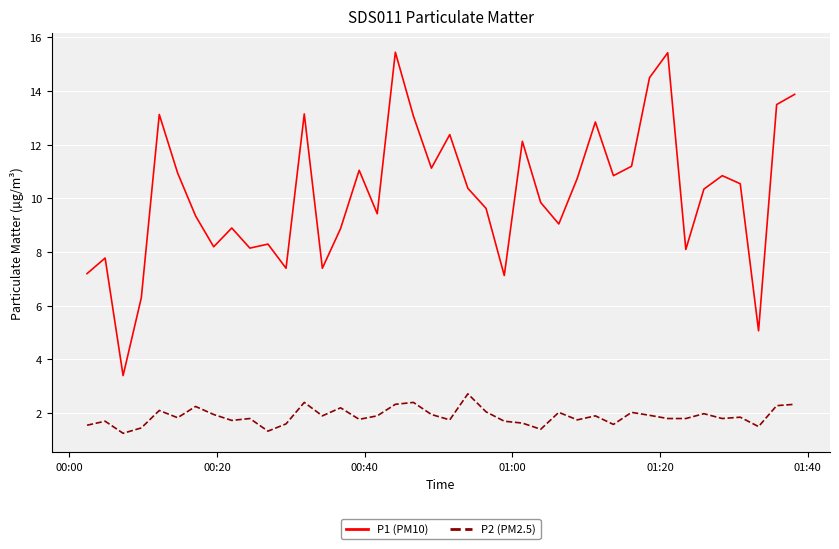

True or false: P1 (PM10) and P2 (PM2.5) intersect in this chart.

False